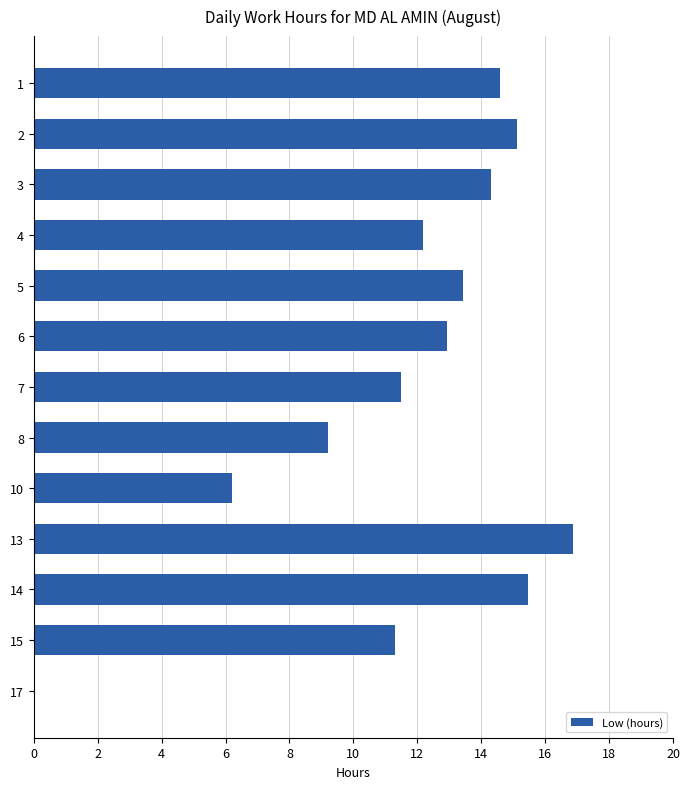

The chart shows a value of 12.2 at 4. True or false?

True